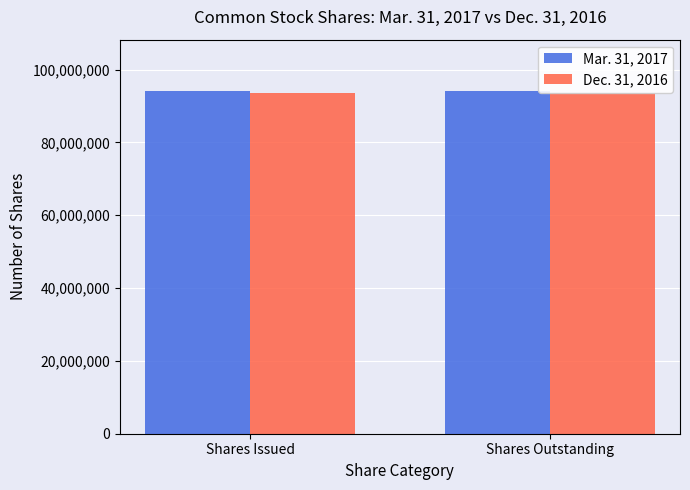

What is the total value across all series at Shares Issued?

187668157